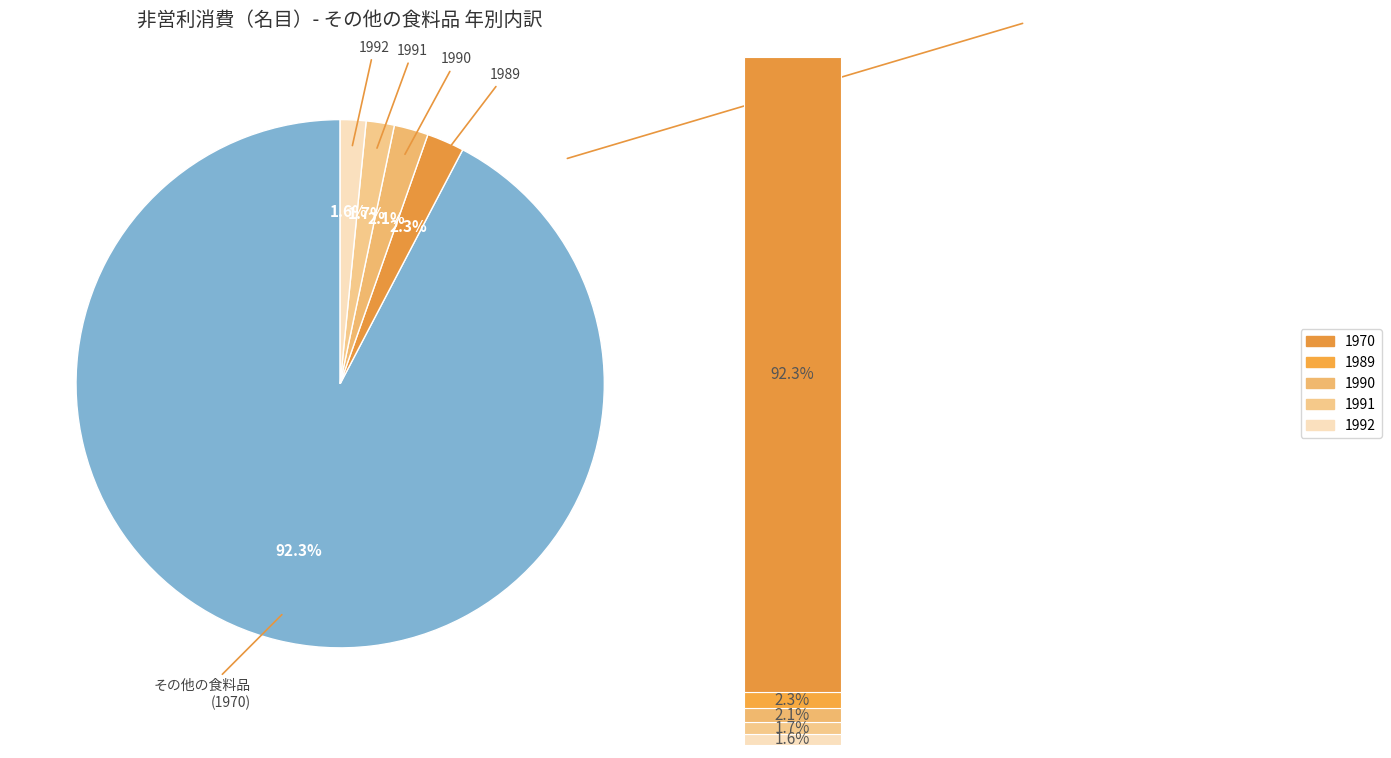

To the nearest percent, what is the difference between the その他の食料品 (1970) and その他の食料品 (1992) slice percentages?

91%